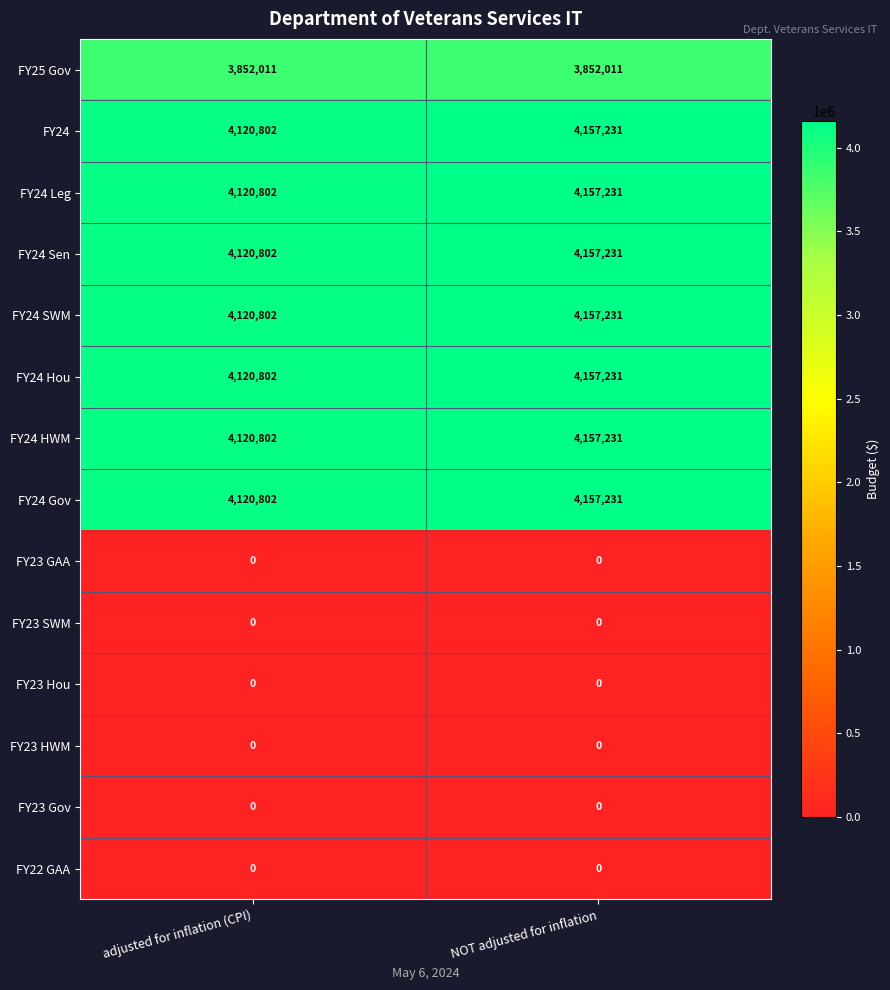

True or false: FY24 Gov has a value of 4120802 at adjusted for inflation (CPI).

True